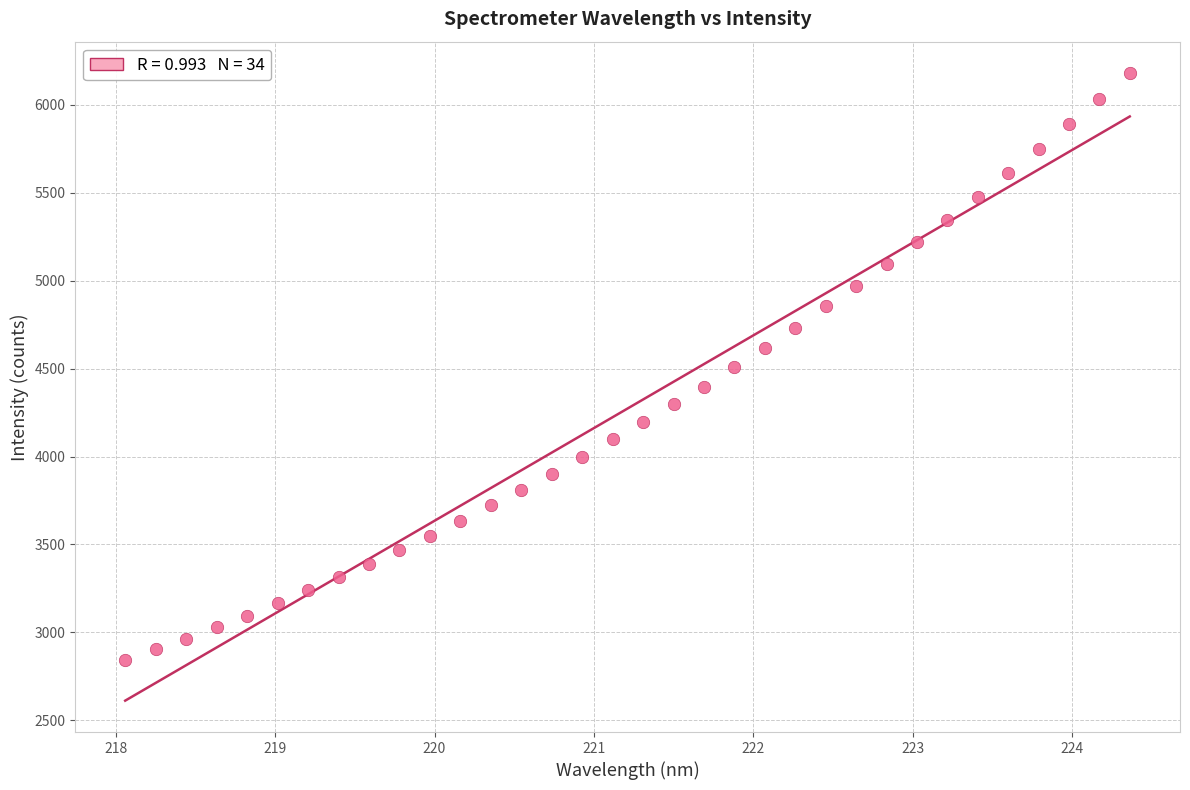

What is the range of X values (max minus min)?

6.3